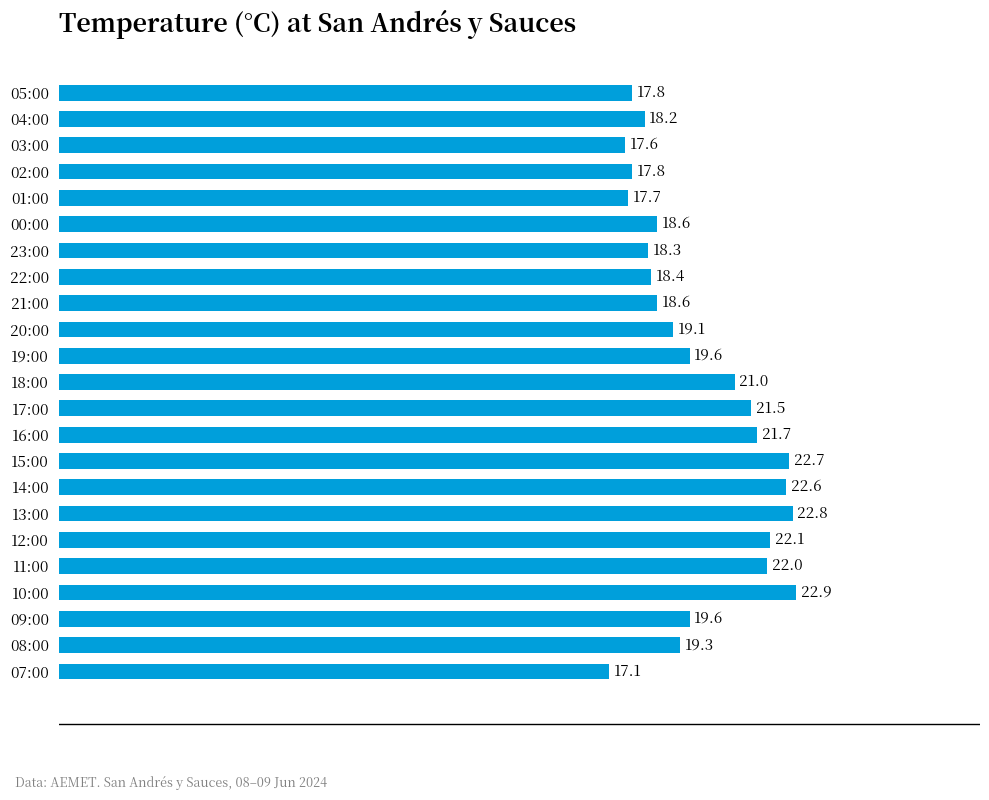

What is the approximate value at 00:00?

18.6